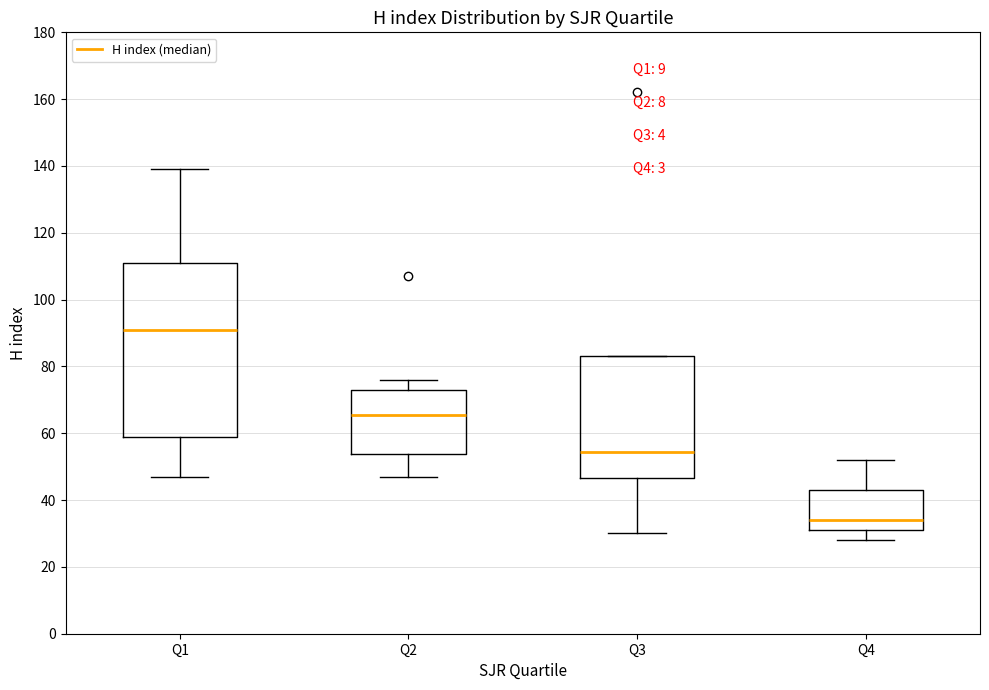

Where is the lower edge of the box for Q3 on the y-axis? The values are not printed on the chart, so give them approximately, as read against the axis.

46